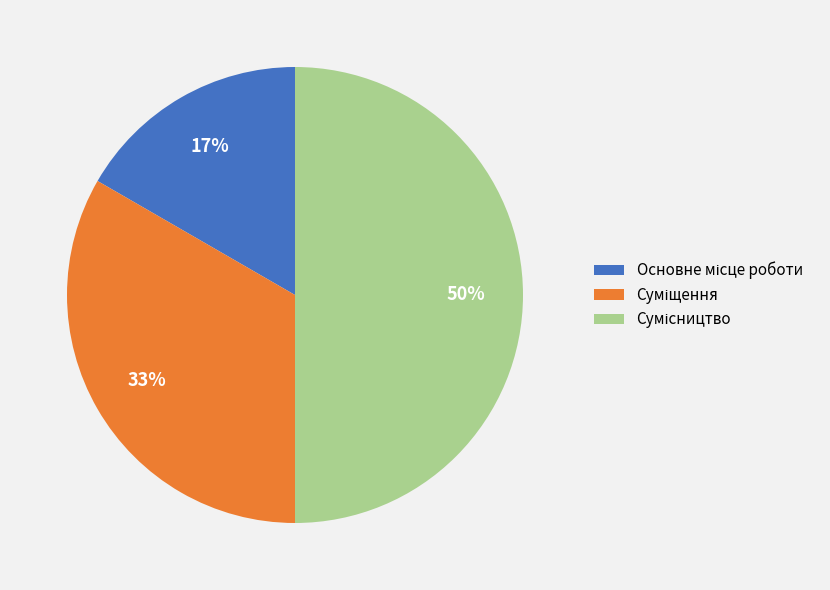

To the nearest percent, what is the average slice percentage?

33%